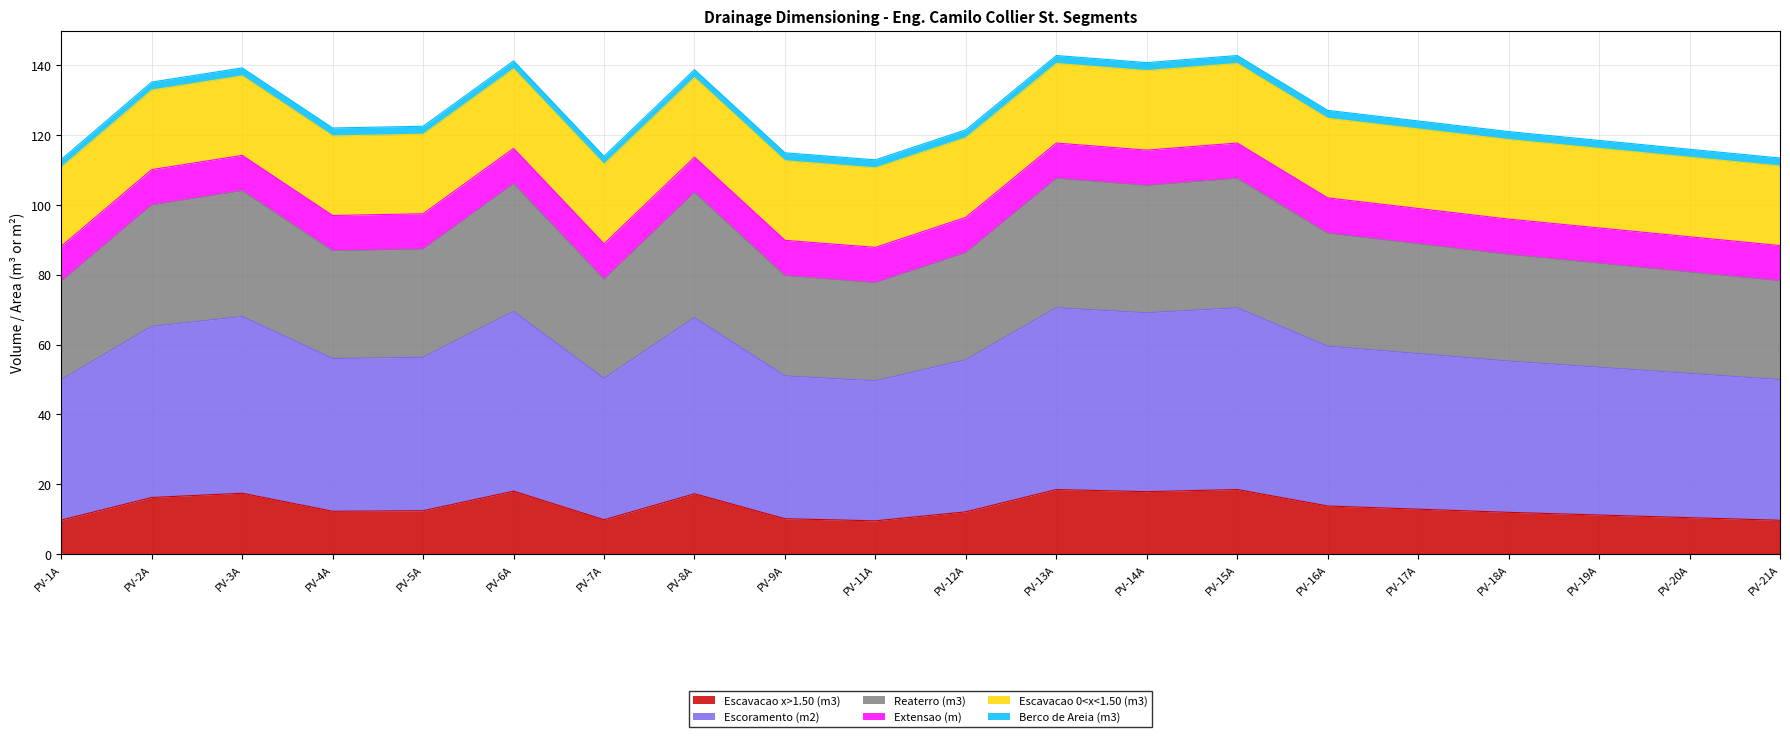

Does the chart display data point markers on the line(s)?

No